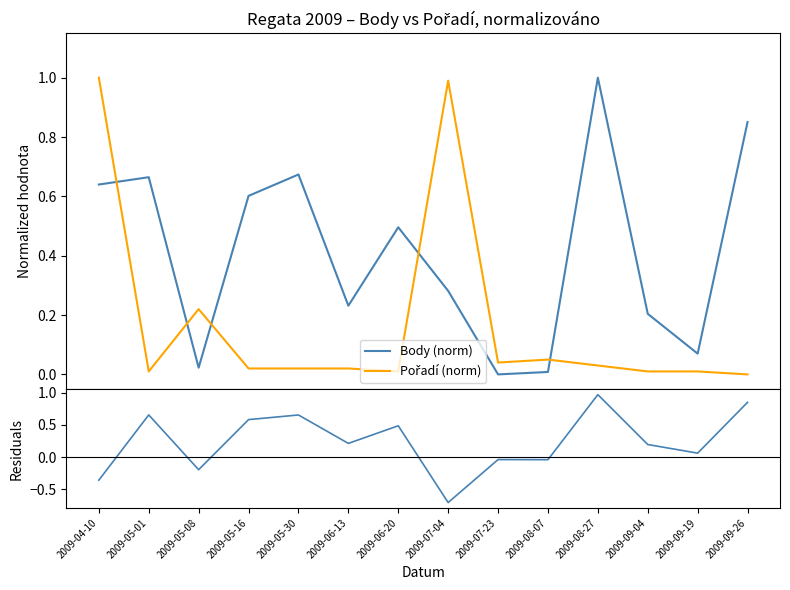

Is the value of Body (norm) at 2009-08-27 greater than the value of Pořadí (norm) at 2009-07-04?

Yes